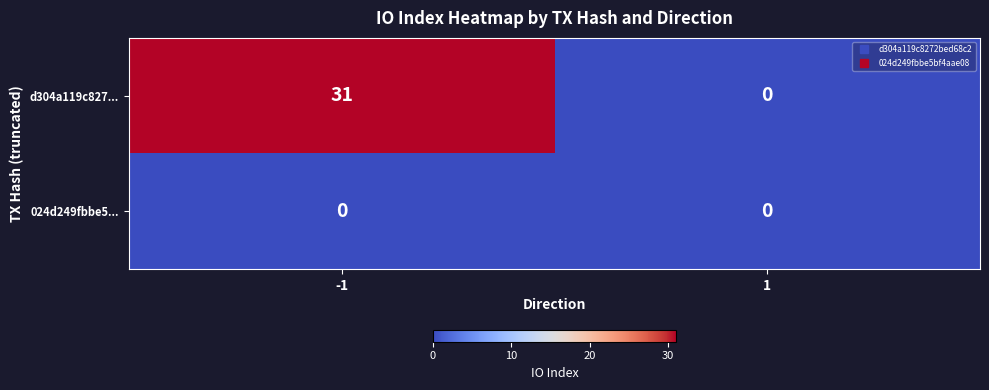

At how many categories does at least one series exceed 26?

1